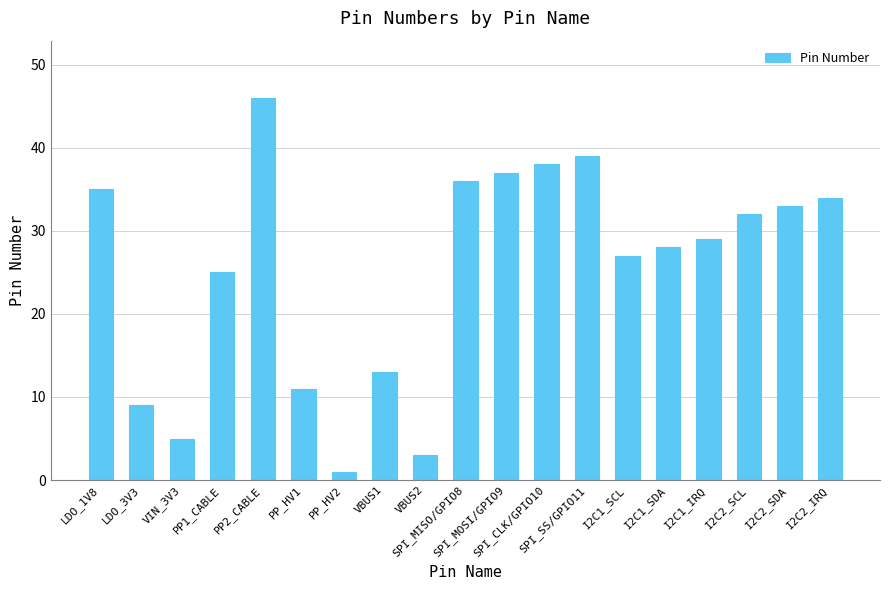

How many data points are less than 29?

9